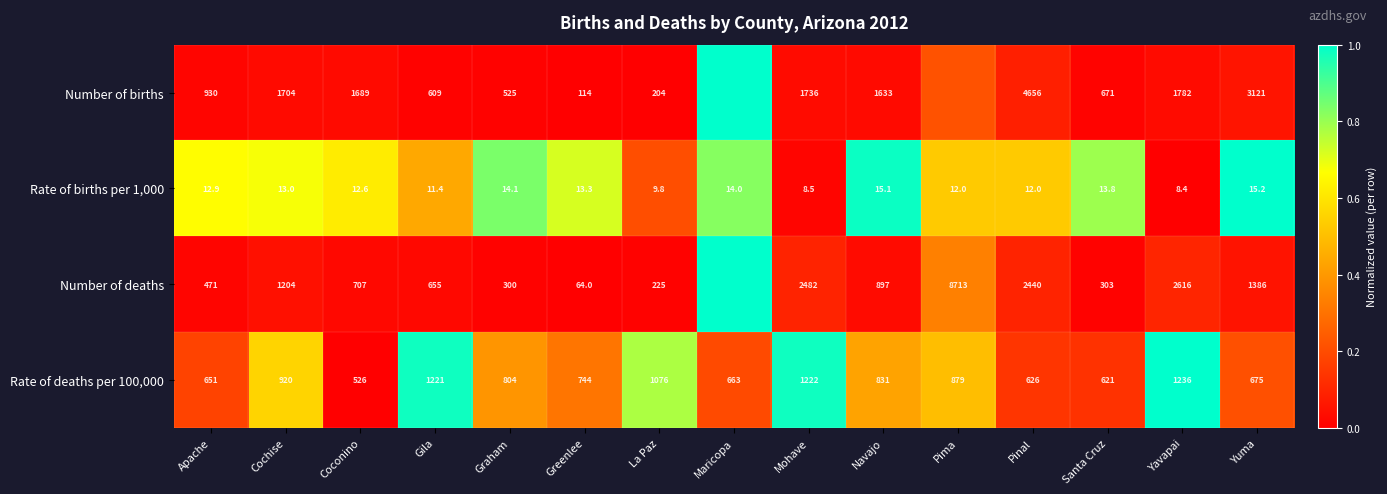

Is the value of Number of births at Yavapai greater than the value of Rate of deaths per 100,000 at Navajo?

Yes